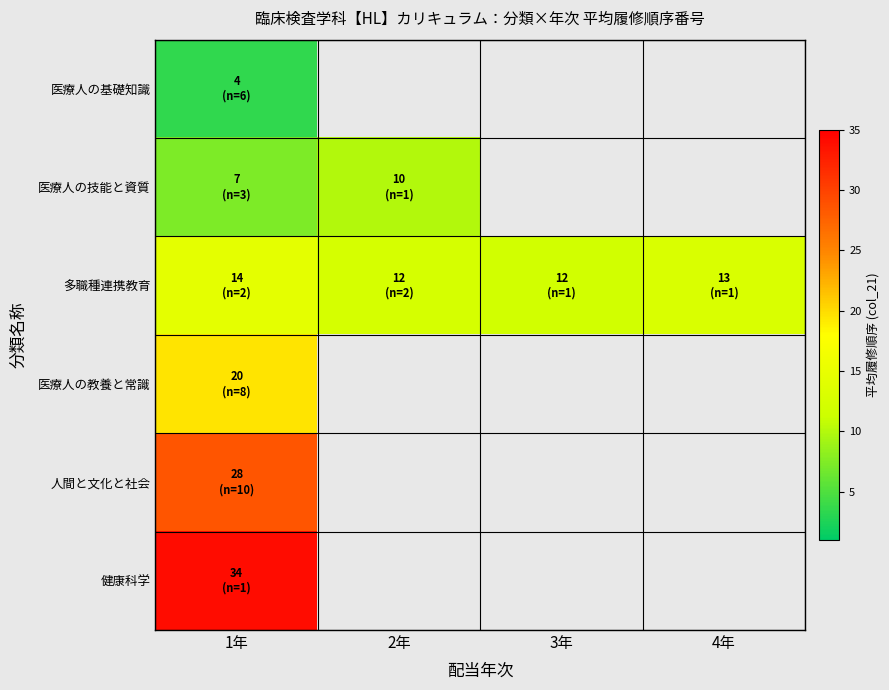

How many data points in 多職種連携教育 are above 13?

1